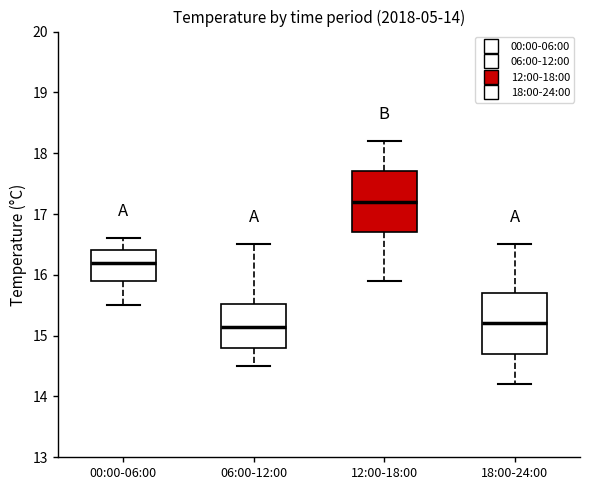

Which box's median line is the highest?

12:00-18:00